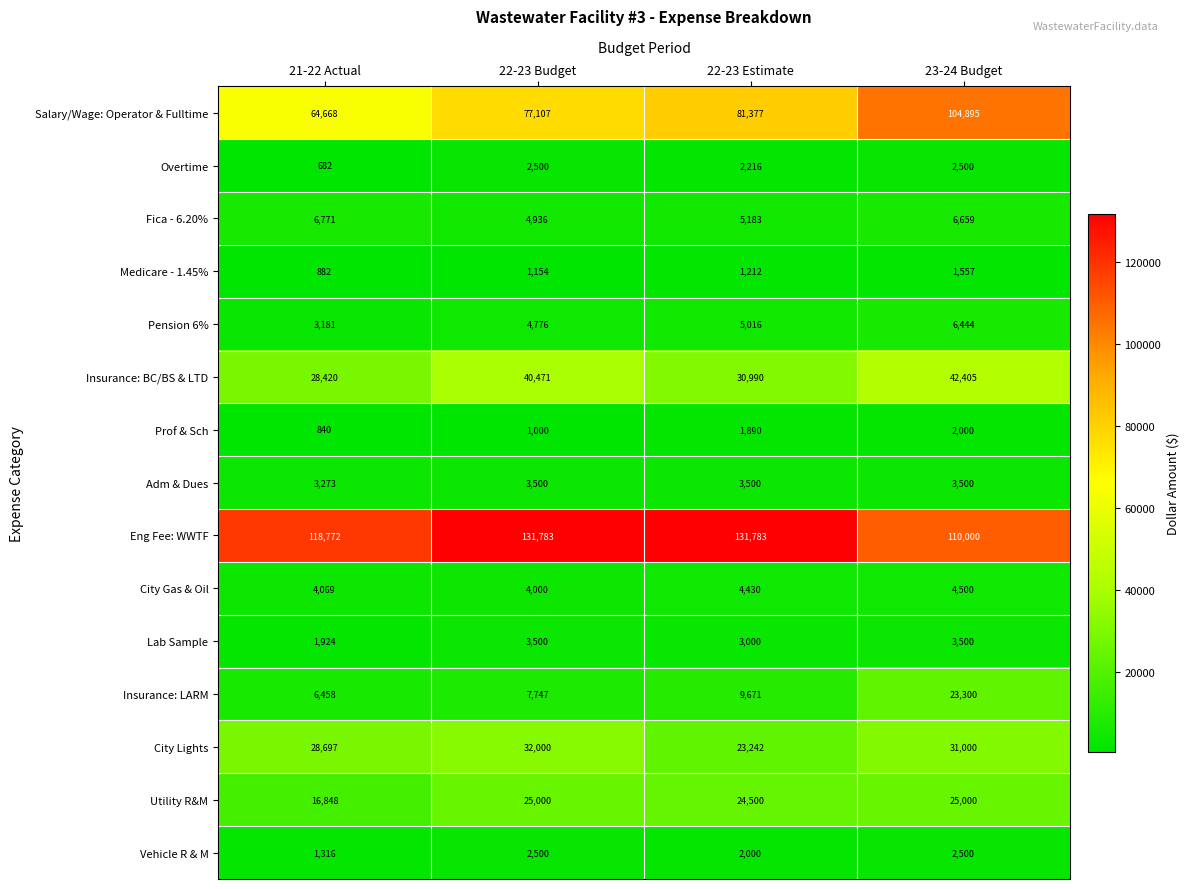

The City Lights series shows 32000 at 22-23 Budget. True or false?

True